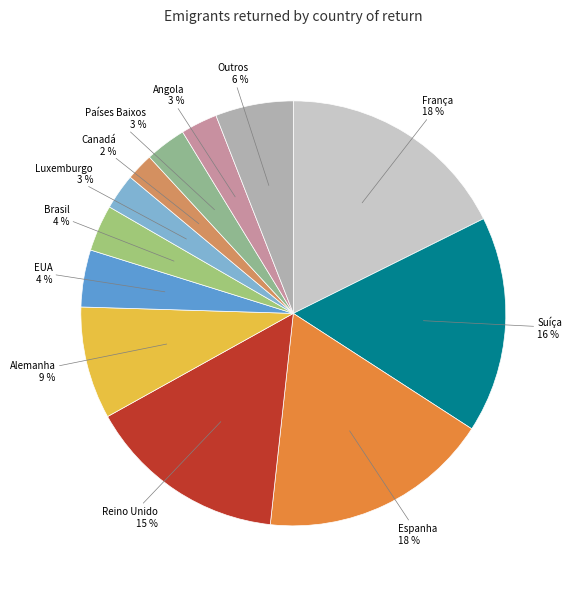

Is it true that Alemanha is 1% of the pie?

False